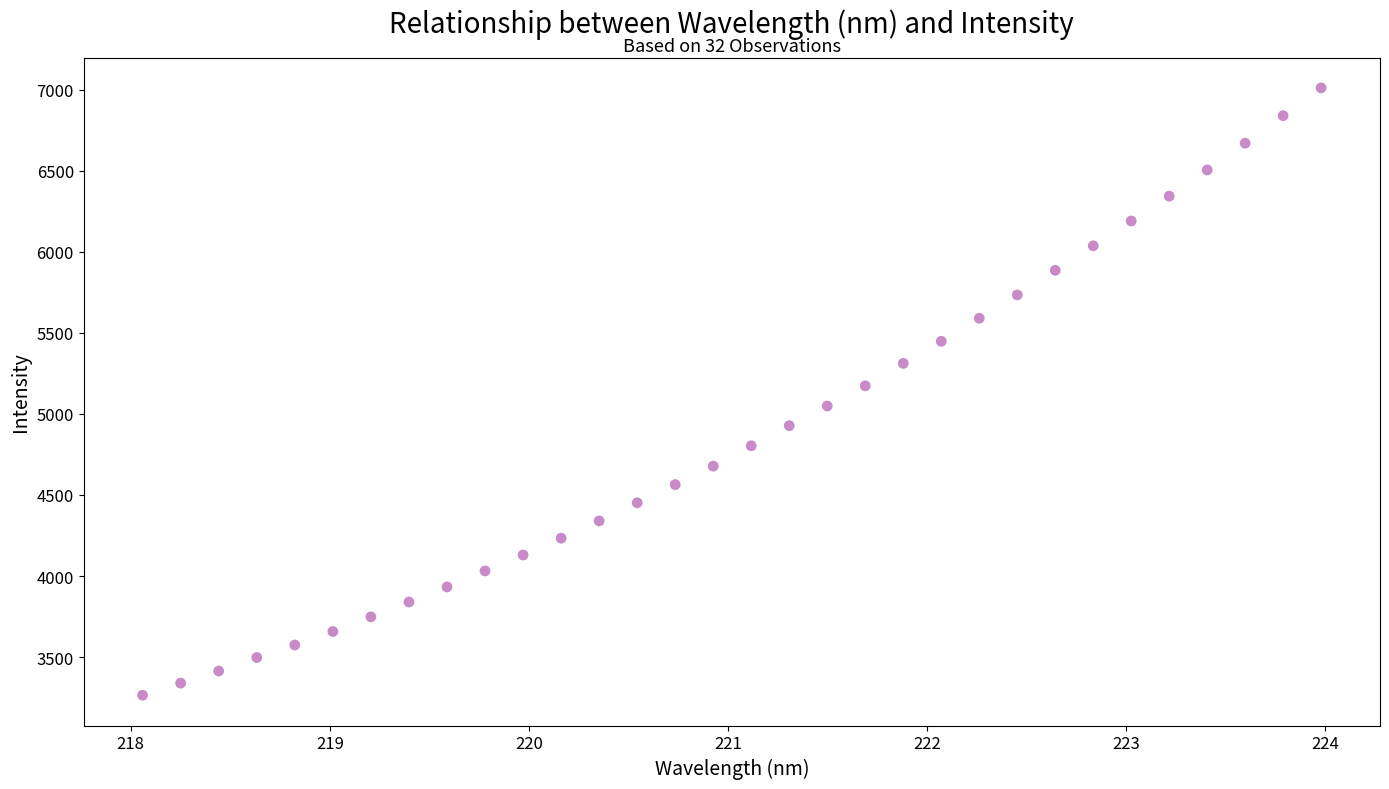

What is the range of X values (max minus min)?

5.9